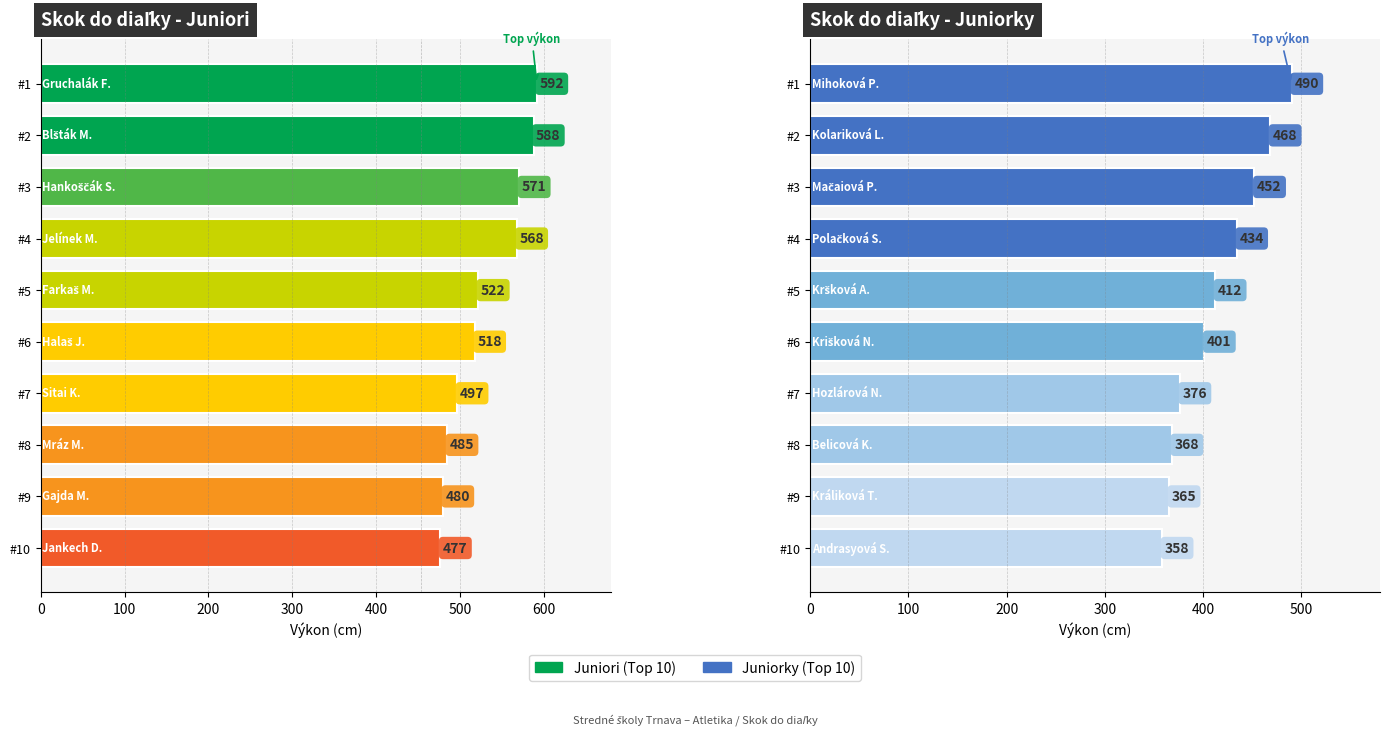

What is the value of the Juniori bar at the 3rd from the left?

571